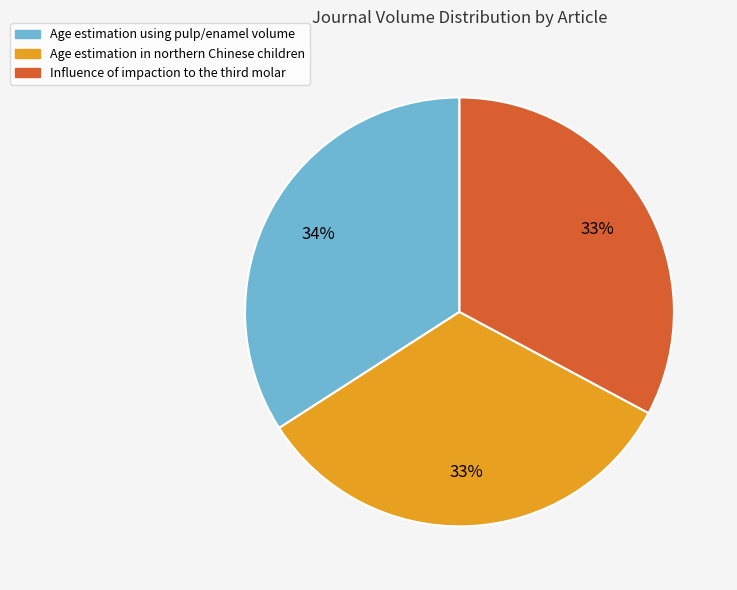

Does any single category account for the majority?

No